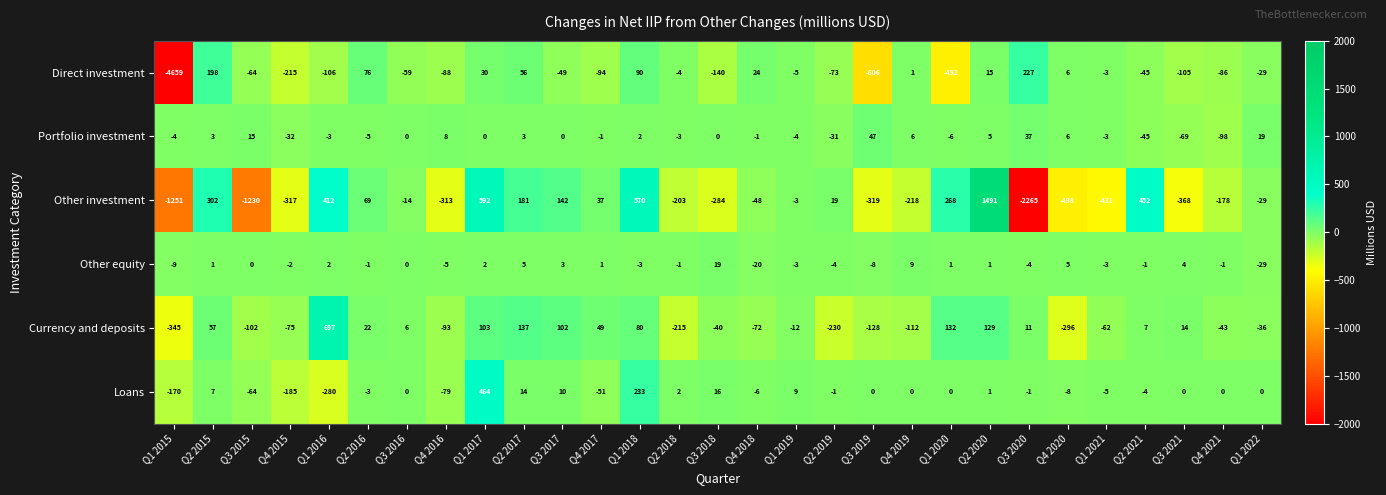

What is the total value across all series at Q3 2017?

208